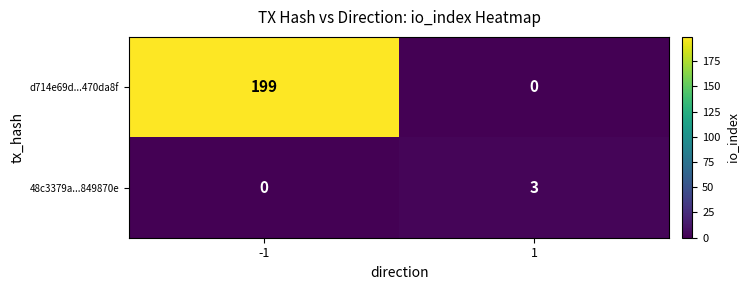

Reading left to right, list all the values displayed in this chart.

d714e69d...470da8f: -1=199	1=0
48c3379a...849870e: -1=0	1=3